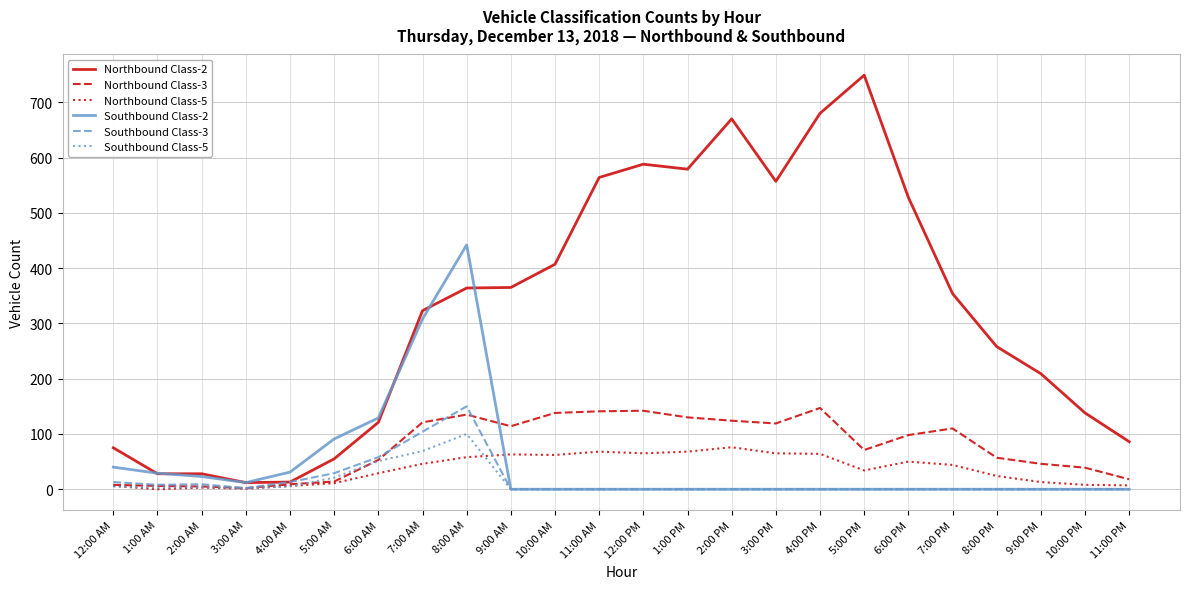

Which series has the largest range (max minus min)?

Northbound Class-2